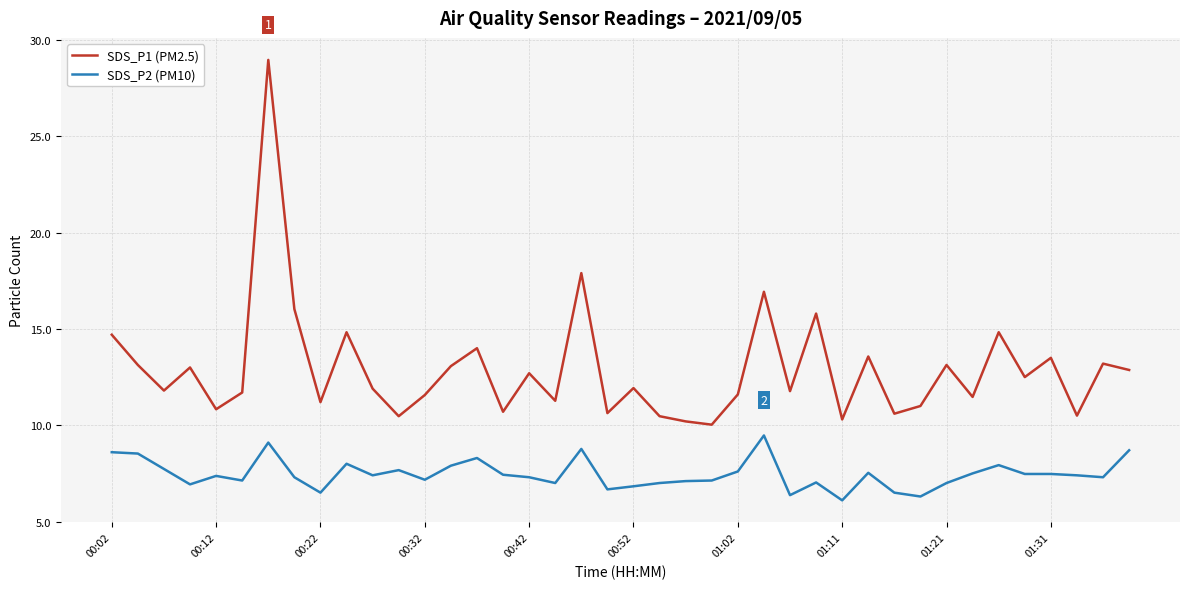

Which series has the largest total across all categories?

SDS_P1 (PM2.5)